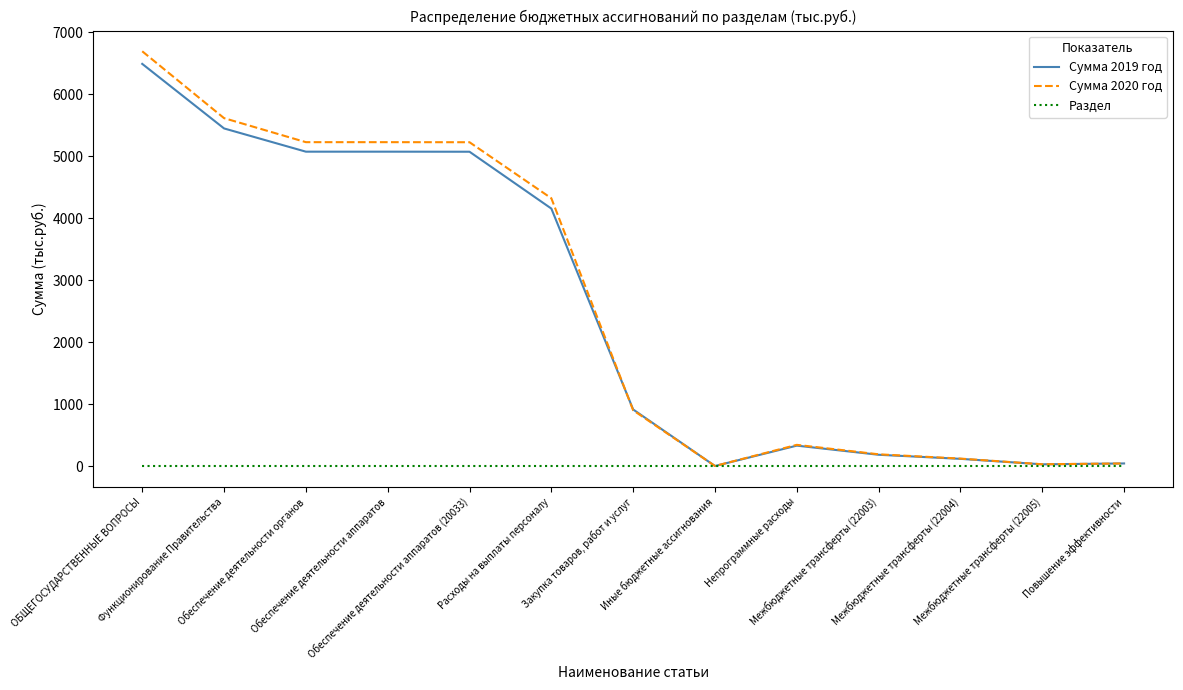

How many categories are shown in the chart?

13